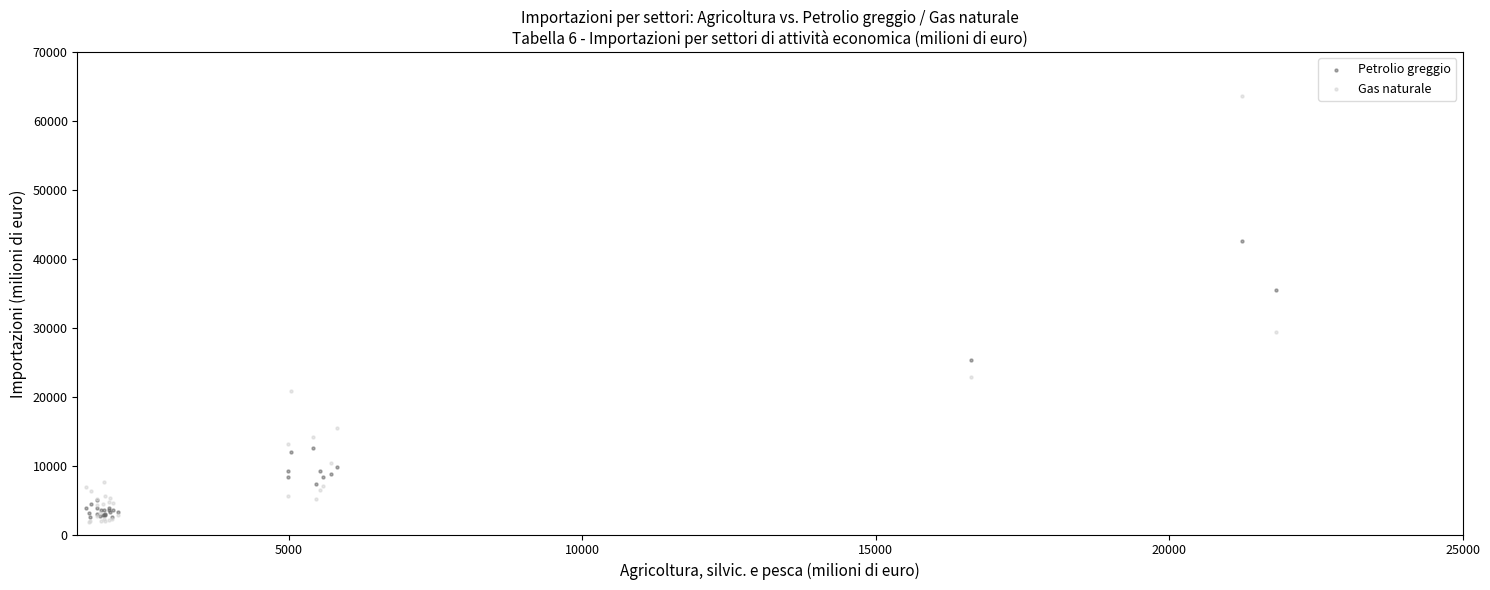

Which series has the largest Y range (max minus min)?

Gas naturale